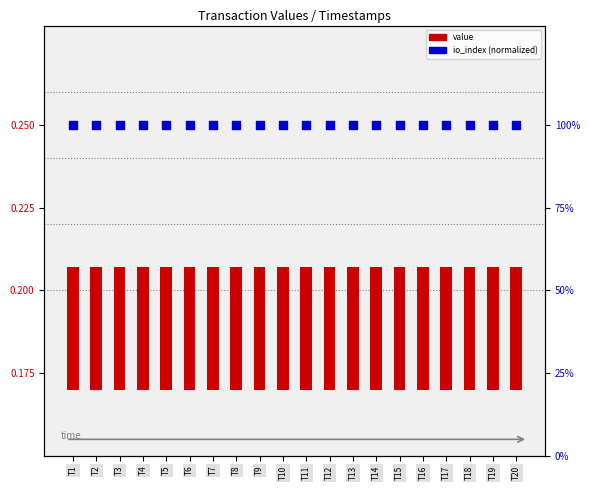

Is the value of io_index (normalized) at T19 greater than the value of value at T4?

Yes